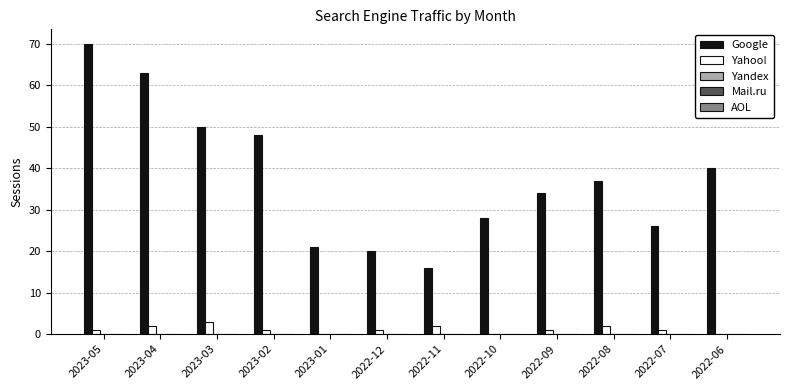

What is the total value across all series at 2022-08?

39